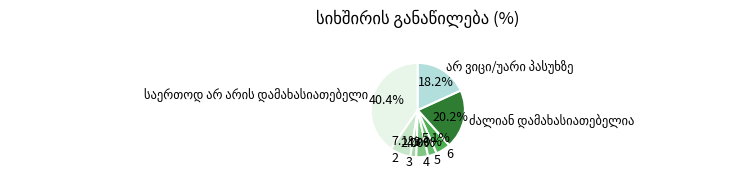

How many segments does this pie chart have?

8